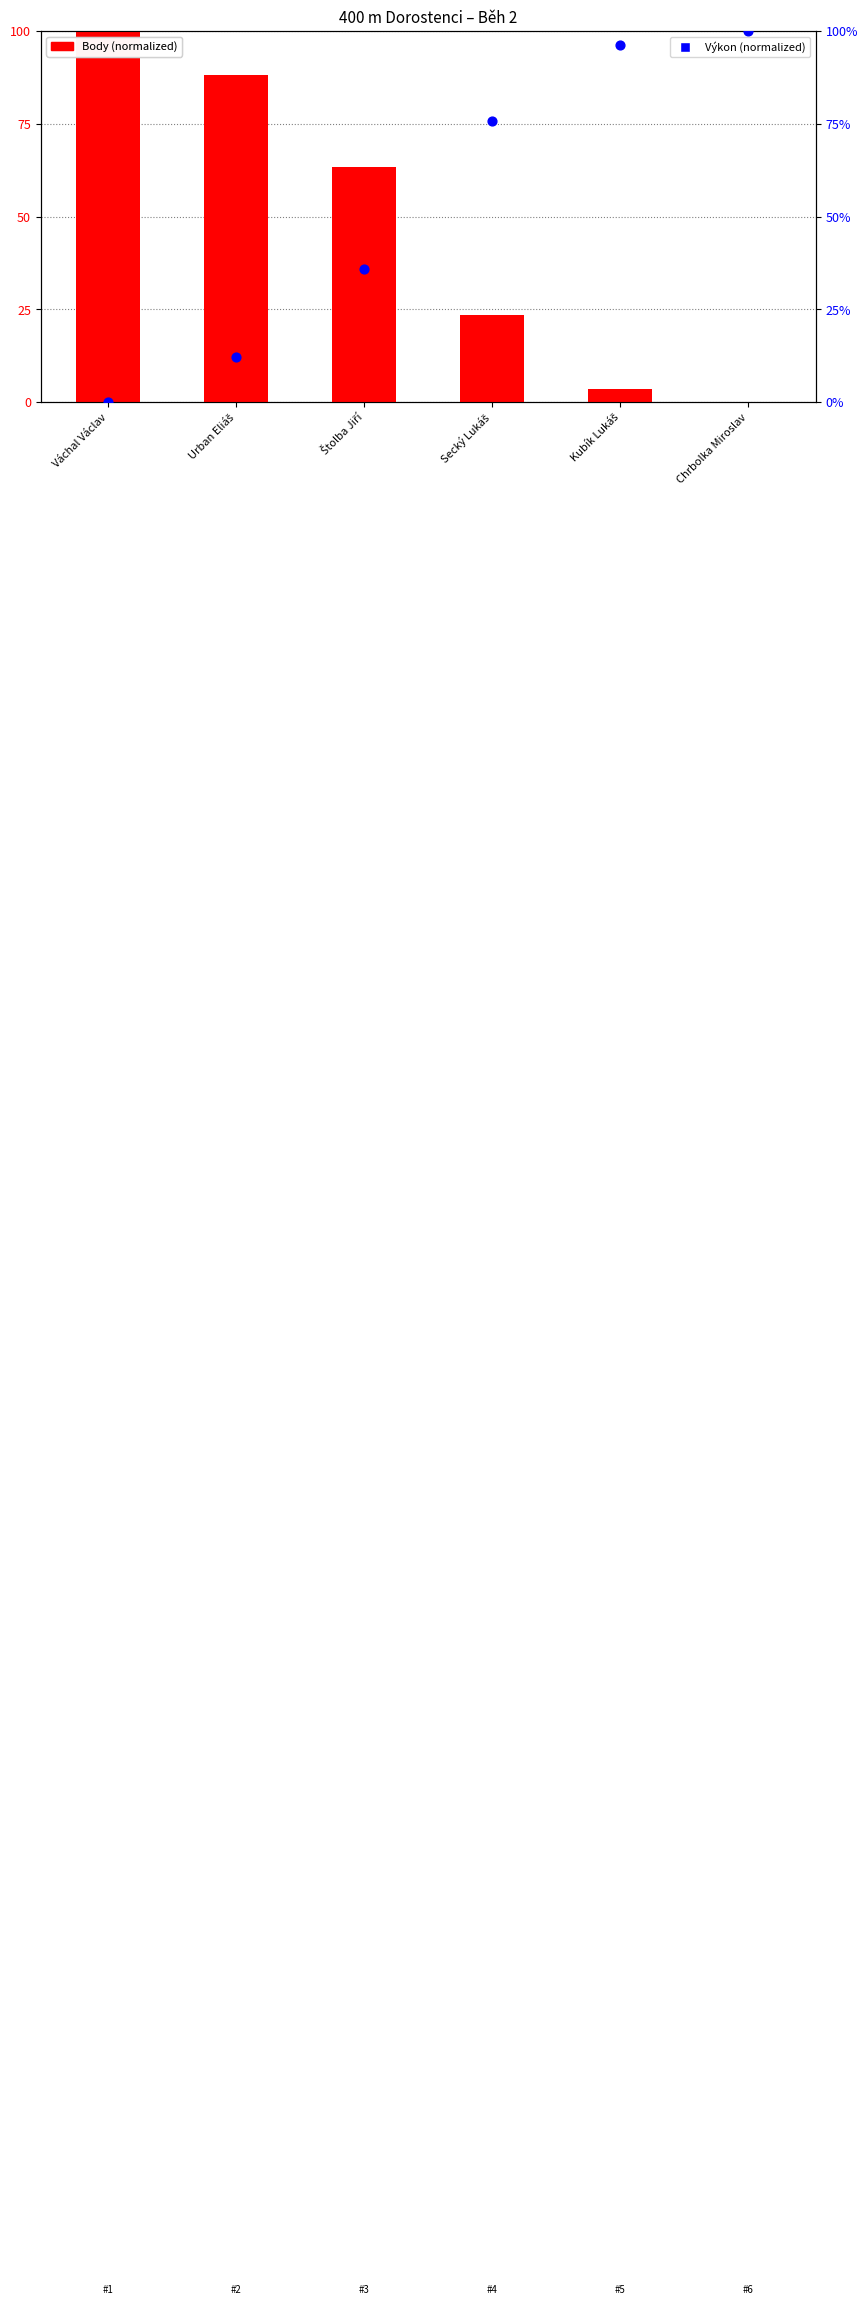

Which series reaches the maximum Y coordinate?

Body (norm.)